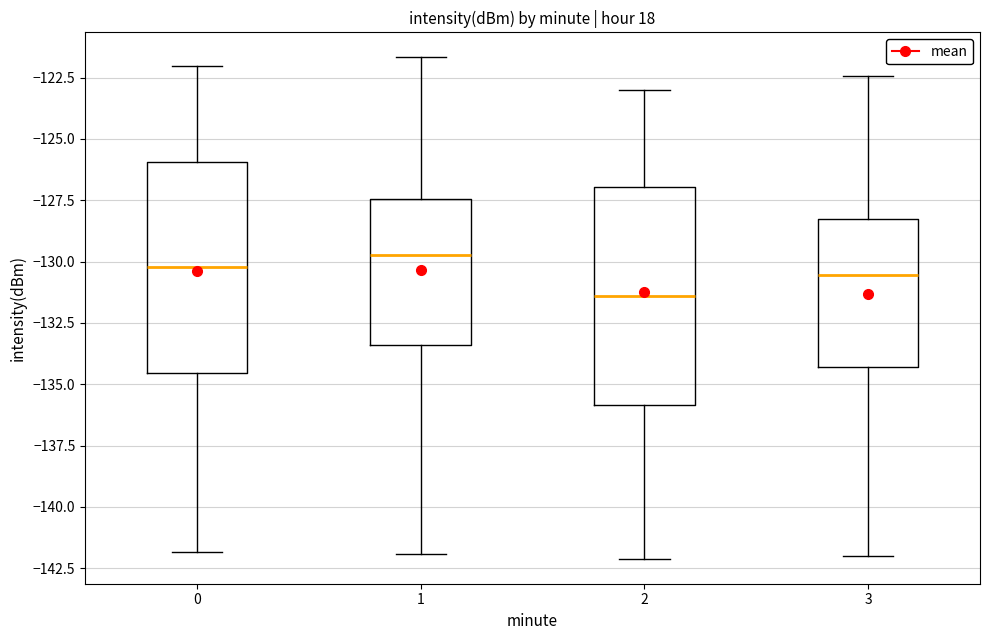

Reading left to right, transcribe this box plot: for each box, give where its median line is, the range the box spans, and where its two whiskers end, as read against the y-axis. The values are not printed on the chart, so give them approximately, as read against the axis.

0: median -130.0, box -134.5 to -126.0, whiskers -142.0 to -122.0
1: median -129.5, box -133.5 to -127.5, whiskers -142.0 to -121.5
2: median -131.5, box -136.0 to -127.0, whiskers -142.0 to -123.0
3: median -130.5, box -134.5 to -128.0, whiskers -142.0 to -122.5